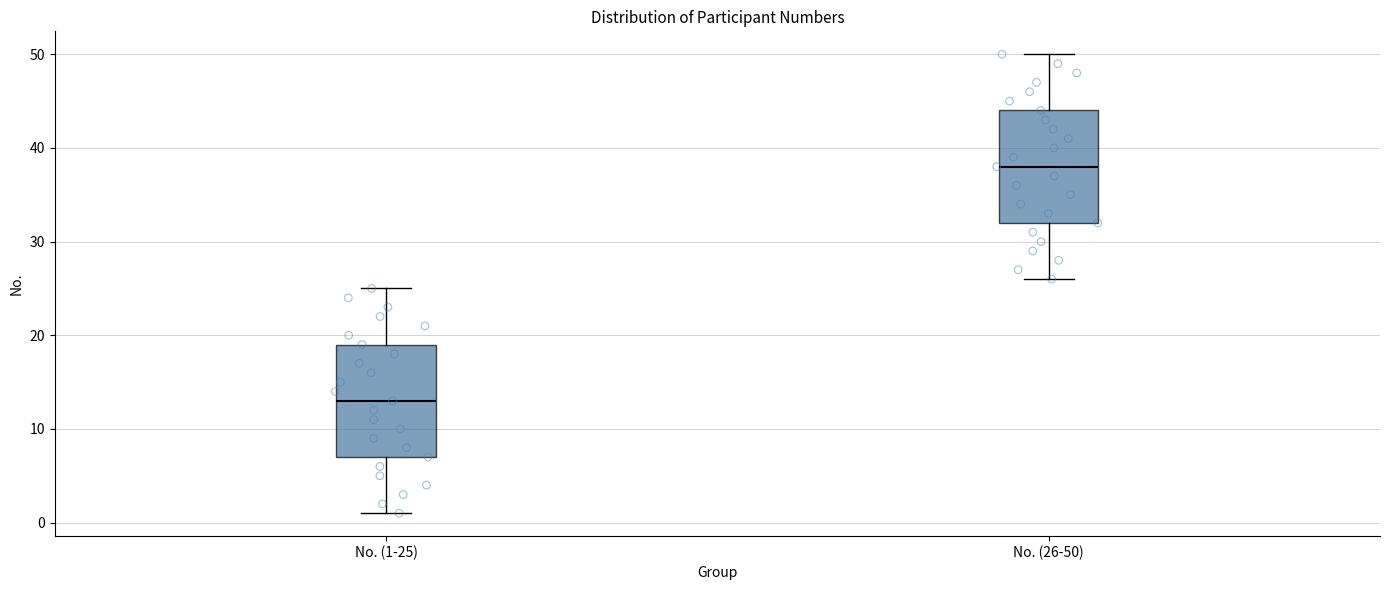

Which box has the highest median line?

No. (26-50)